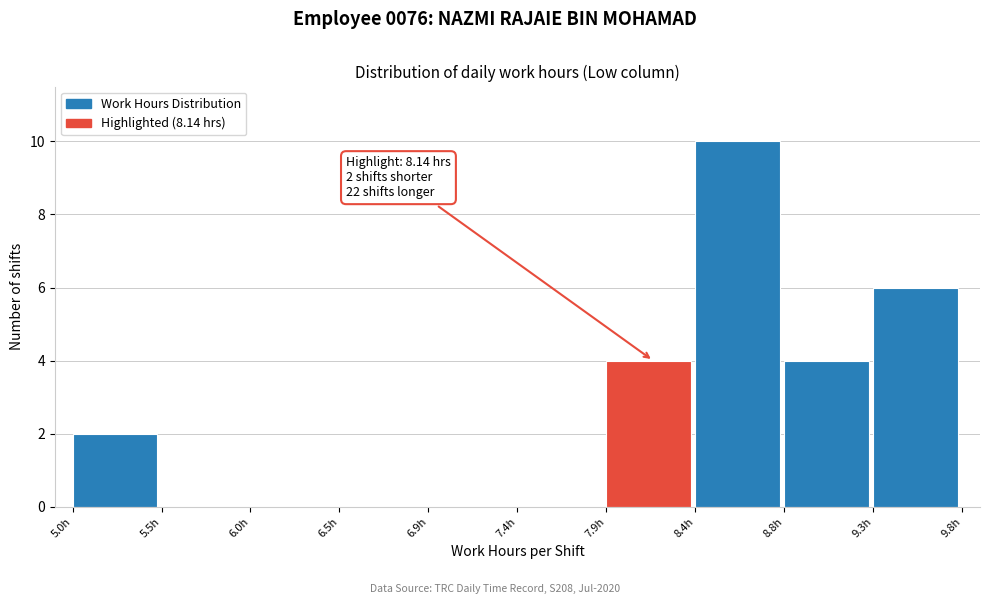

Over which range of the x-axis is the bar tallest?

8.365 to 8.840